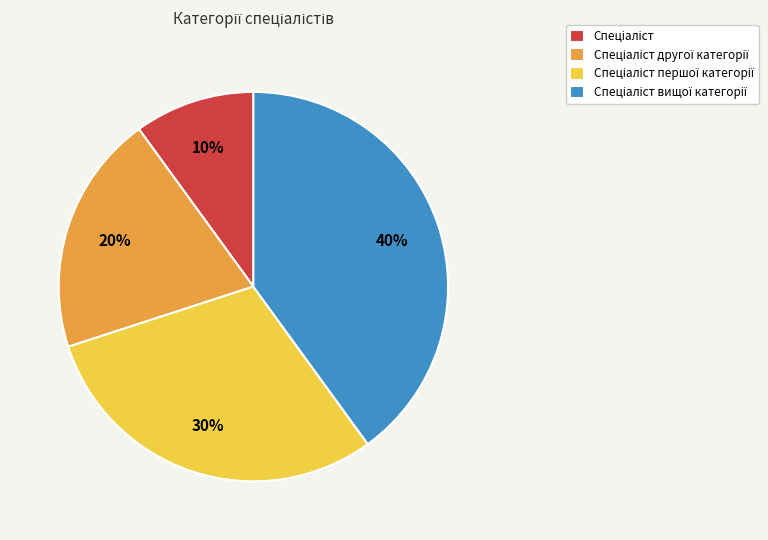

To the nearest percent, what is the average slice percentage?

25%